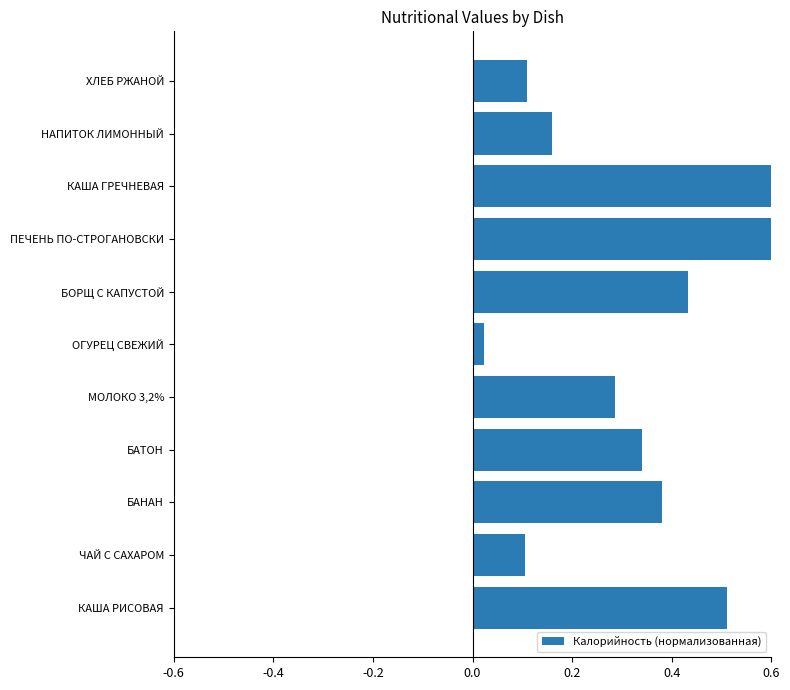

True or false: the data shows 0.3 at НАПИТОК ЛИМОННЫЙ.

False